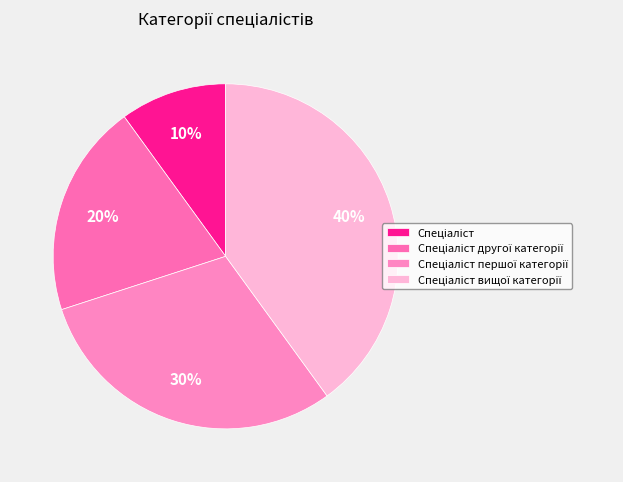

Is there a majority slice in this chart?

No